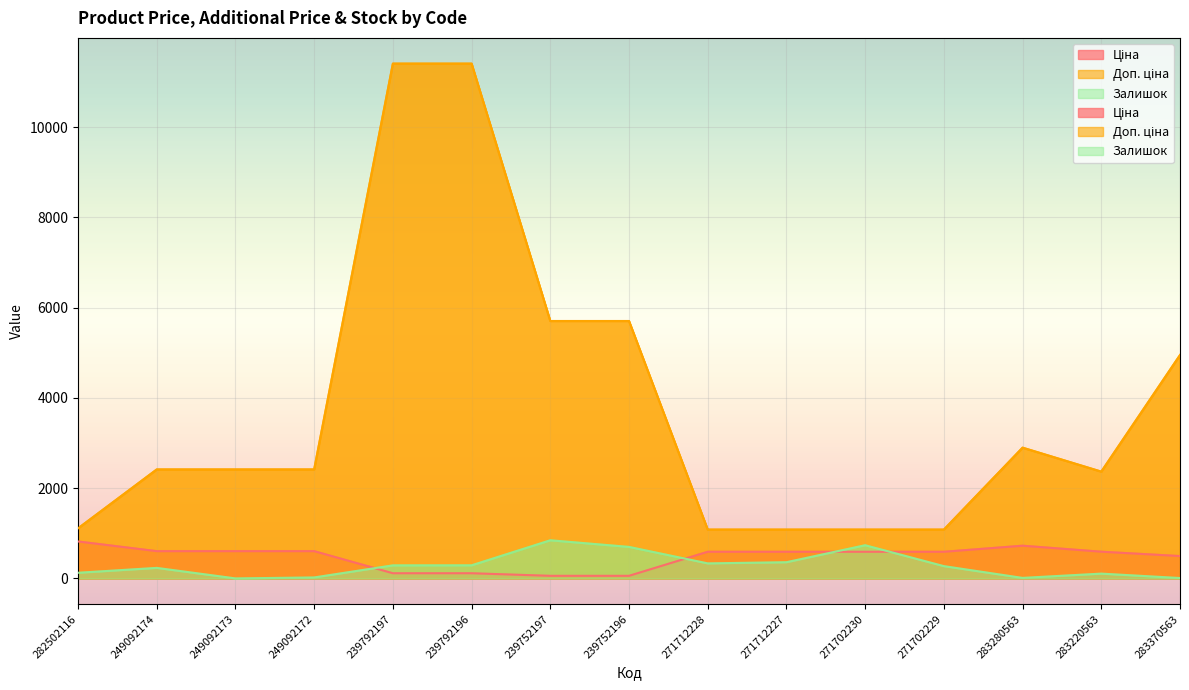

At which category is the sum across all series the highest?

239792196